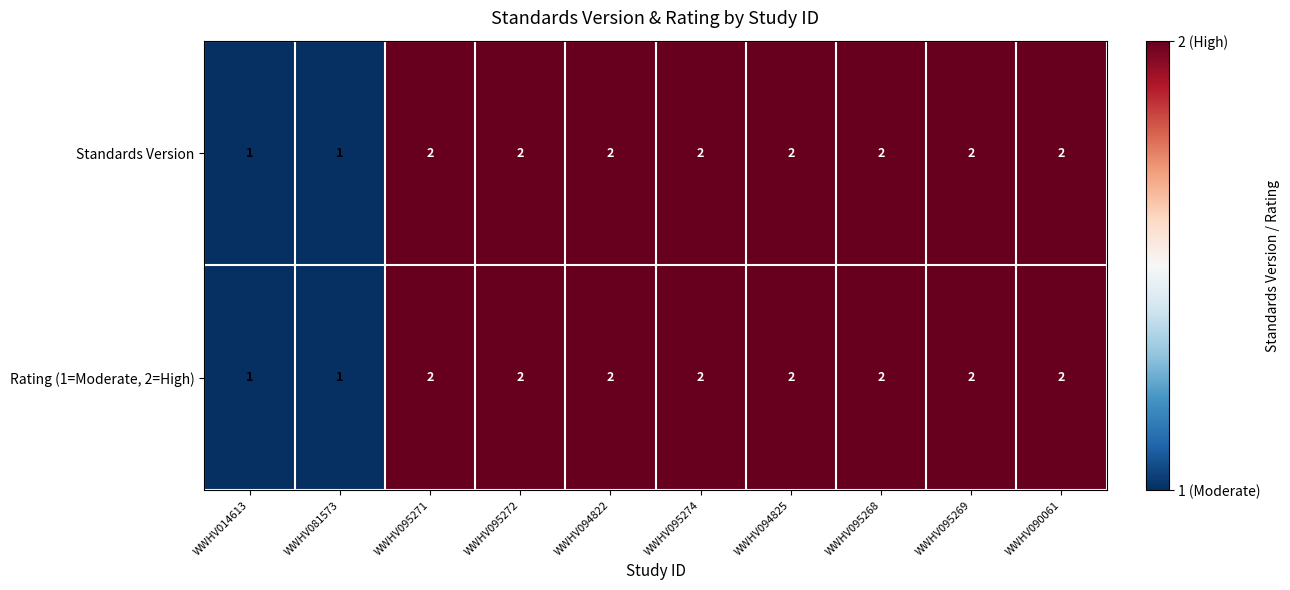

Count the Rating (1=Moderate, 2=High) values in the range 2 to 3.

8